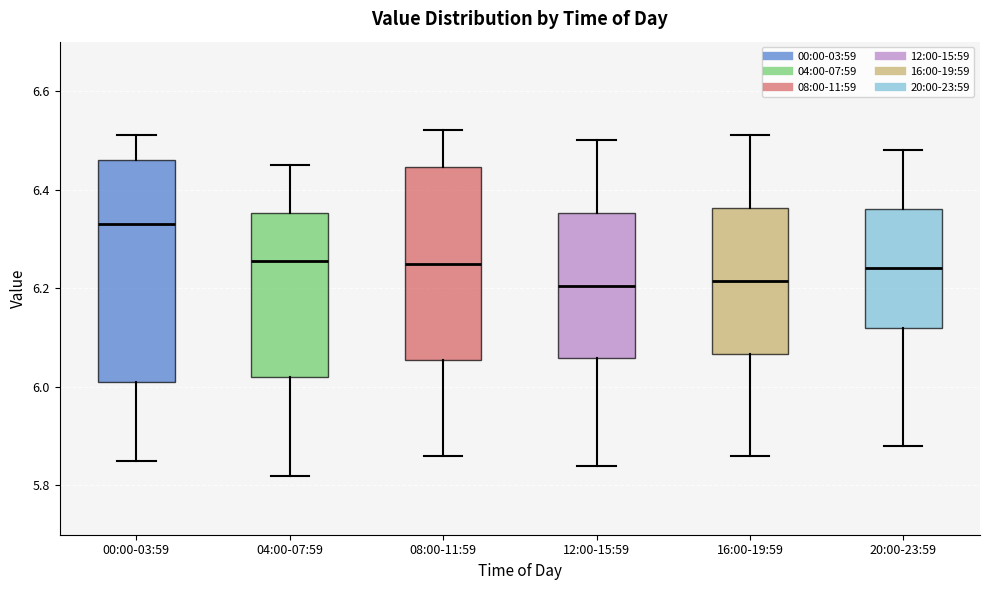

Reading left to right, transcribe this box plot: for each box, give where its median line is, the range the box spans, and where its two whiskers end, as read against the y-axis. The values are not printed on the chart, so give them approximately, as read against the axis.

00:00-03:59: median 6.34, box 6.02 to 6.46, whiskers 5.86 to 6.52
04:00-07:59: median 6.26, box 6.02 to 6.36, whiskers 5.82 to 6.46
08:00-11:59: median 6.26, box 6.06 to 6.44, whiskers 5.86 to 6.52
12:00-15:59: median 6.20, box 6.06 to 6.36, whiskers 5.84 to 6.50
16:00-19:59: median 6.22, box 6.06 to 6.36, whiskers 5.86 to 6.52
20:00-23:59: median 6.24, box 6.12 to 6.36, whiskers 5.88 to 6.48